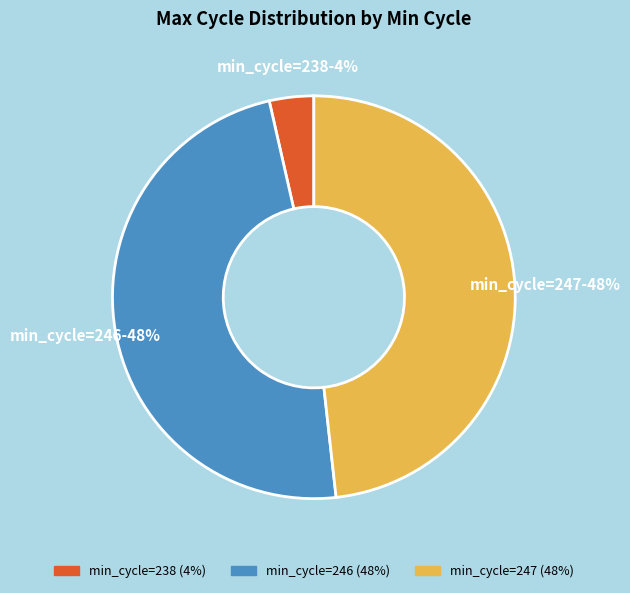

Which has a higher value, min_cycle=238 or min_cycle=246?

min_cycle=246